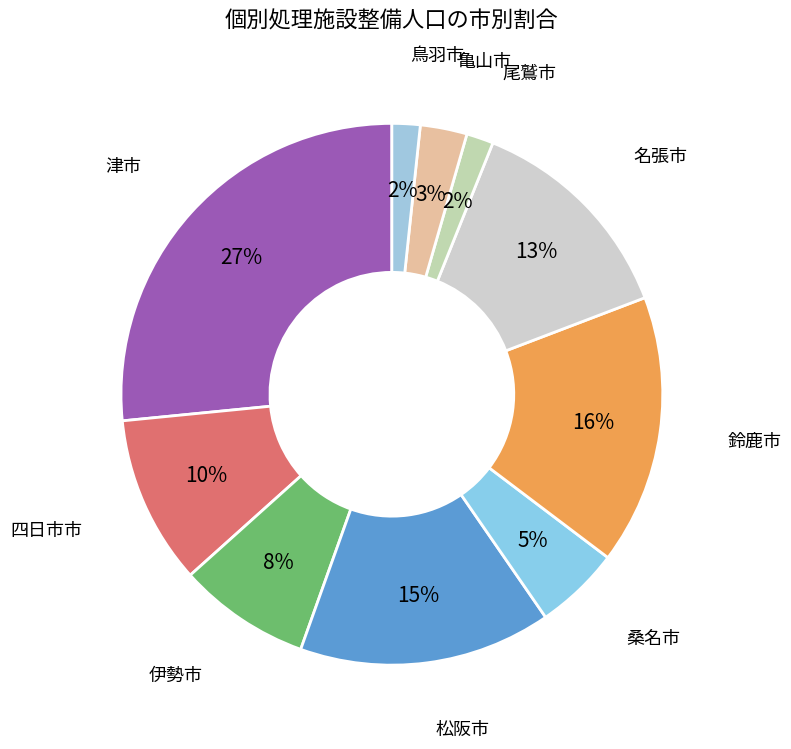

What is the largest slice in the pie chart?

津市